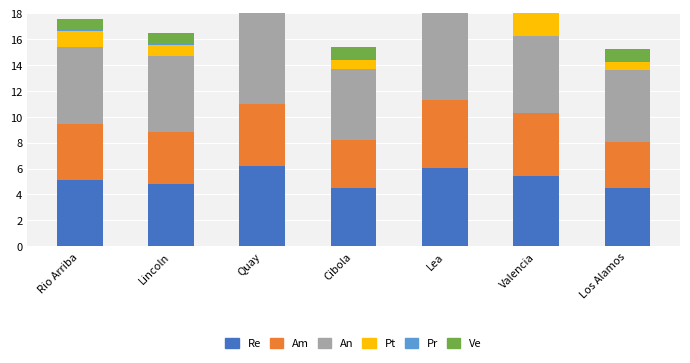

What is the minimum value shown in the chart?

0.1